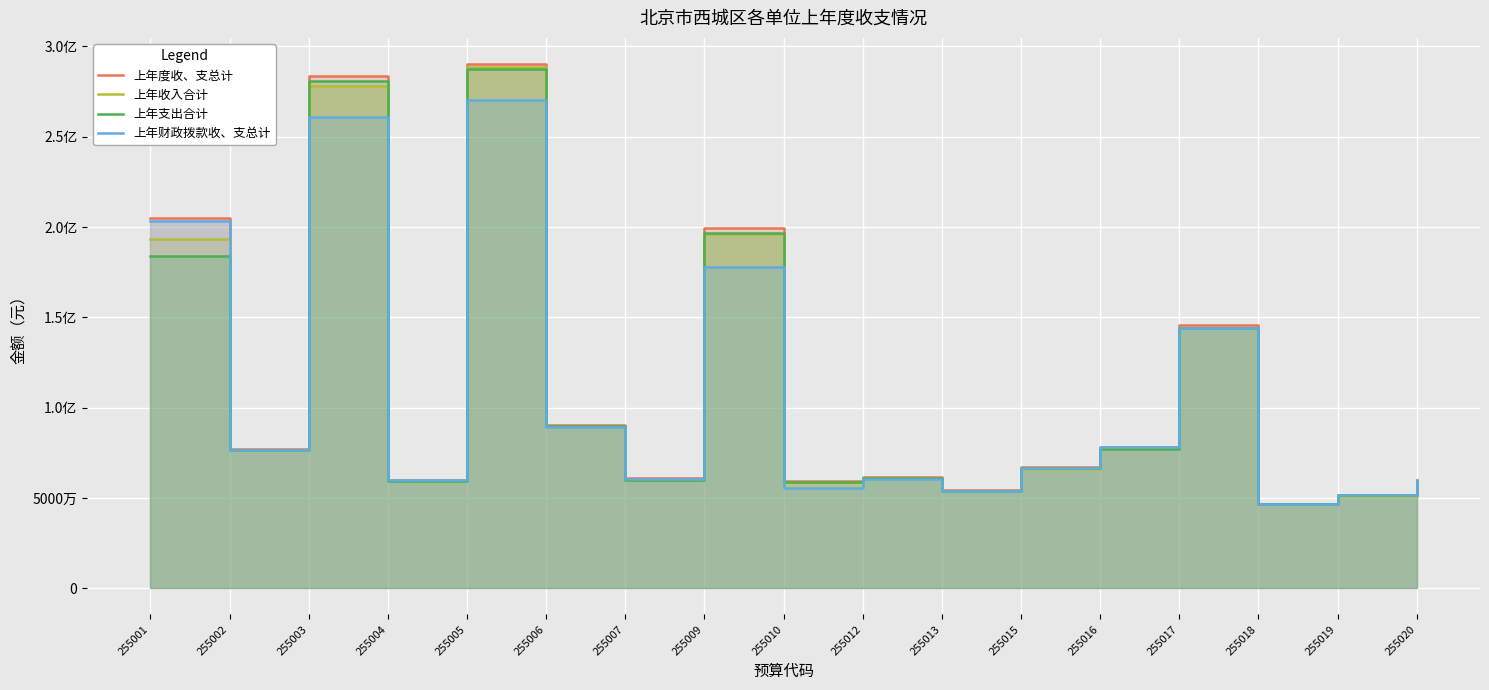

Reading left to right, extract all data points from this chart.

上年度收、支总计: 255001=204815739.2	255002=77073647.3	255003=283764654.6	255004=60141801.5	255005=290214790.7	255006=90558479.9	255007=61029504.2	255009=199601268.1	255010=59363865.2	255012=61557524.6	255013=54242718.0	255015=66964861.9	255016=78267034.7	255017=145498946.9	255018=46846969.6	255019=51428352.8	255020=60091869.6
上年收入合计: 255001=193117149.2	255002=76818874.1	255003=278344978.0	255004=59700435.8	255005=288463120.3	255006=90014906.0	255007=59785760.7	255009=196390061.9	255010=59016079.7	255012=61104391.2	255013=54014280.2	255015=66281214.7	255016=77682139.7	255017=144166212.0	255018=46598684.6	255019=51306052.8	255020=59662475.5
上年支出合计: 255001=183925313.9	255002=76680481.8	255003=280967247.5	255004=59605702.0	255005=287299250.9	255006=90105988.0	255007=59807073.5	255009=196468056.7	255010=59030210.1	255012=60984539.9	255013=53943851.3	255015=66716339.0	255016=77312690.6	255017=144182377.0	255018=46529540.0	255019=51397365.3	255020=59384709.5
上年财政拨款收、支总计: 255001=203068589.2	255002=76829347.3	255003=260923178.6	255004=59936701.5	255005=270463479.1	255006=89382479.9	255007=60247324.2	255009=178141868.1	255010=55606151.1	255012=60374206.9	255013=54081718.0	255015=66622211.9	255016=78022034.7	255017=144159788.4	255018=46663379.7	255019=51407352.8	255020=59859119.6